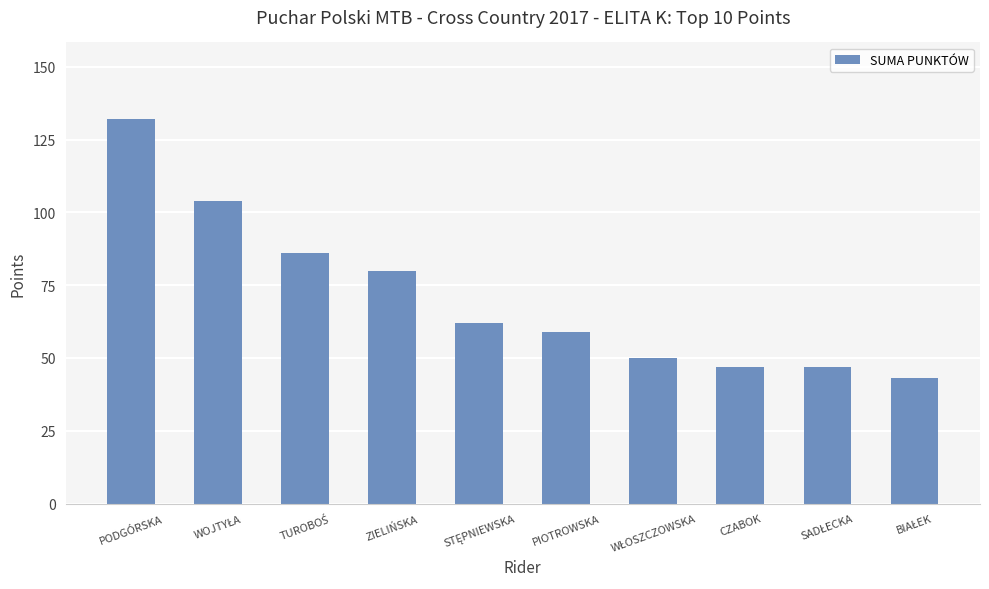

The chart shows a value of 59 at PIOTROWSKA. True or false?

True